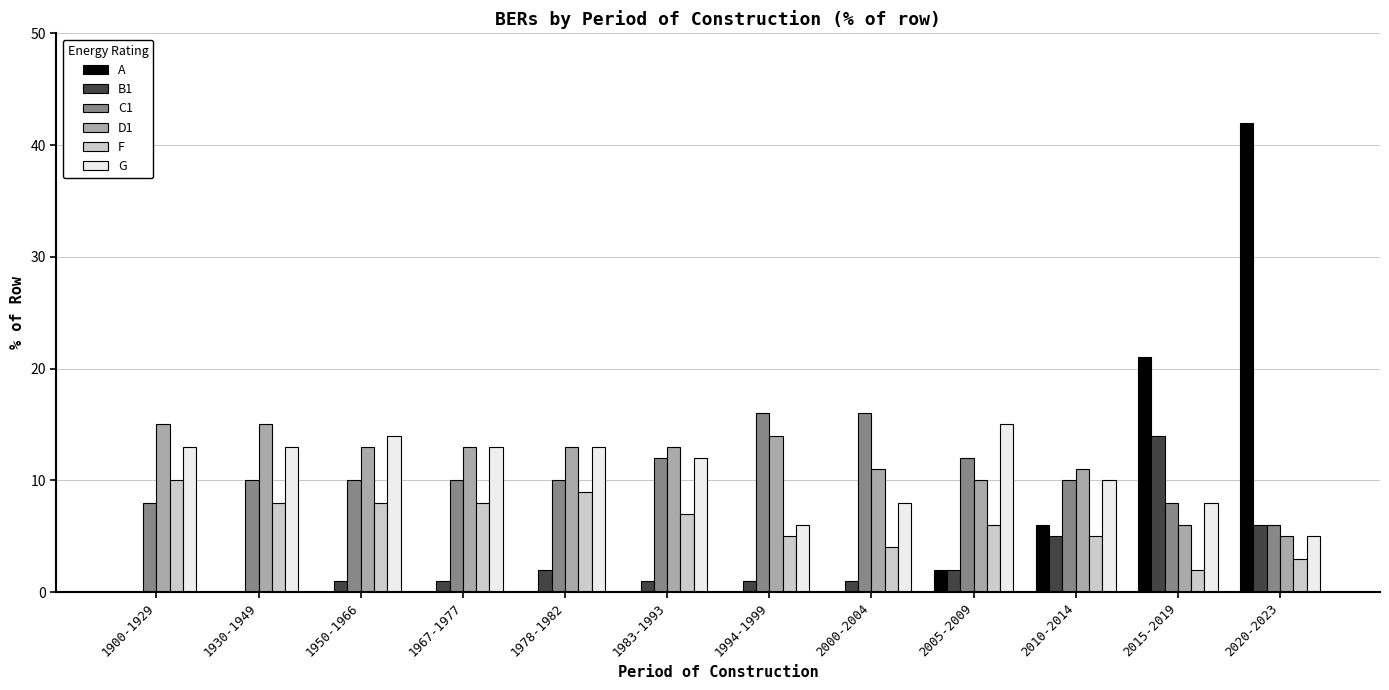

Reading left to right, what are all the values shown in this chart?

A: 0	0	0	0	0	0	0	0	2	6	21	42
B1: 0	0	1	1	2	1	1	1	2	5	14	6
C1: 8	10	10	10	10	12	16	16	12	10	8	6
D1: 15	15	13	13	13	13	14	11	10	11	6	5
F: 10	8	8	8	9	7	5	4	6	5	2	3
G: 13	13	14	13	13	12	6	8	15	10	8	5